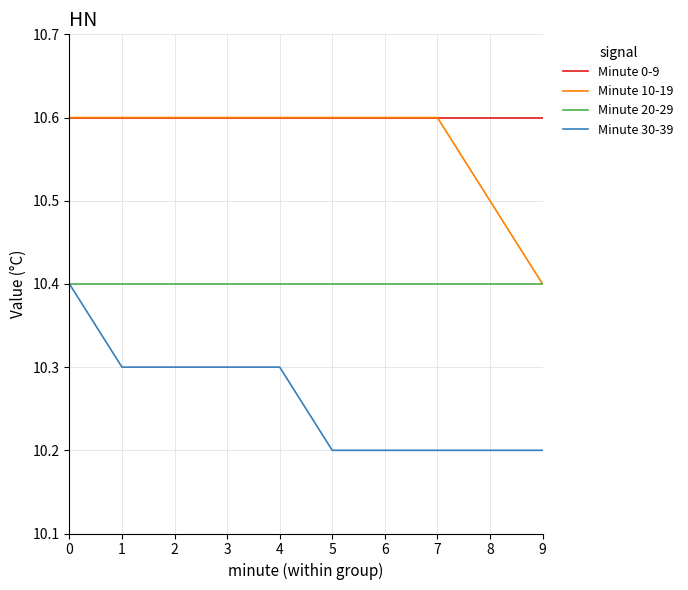

What is the spread (max minus min) of values at 0?

0.2